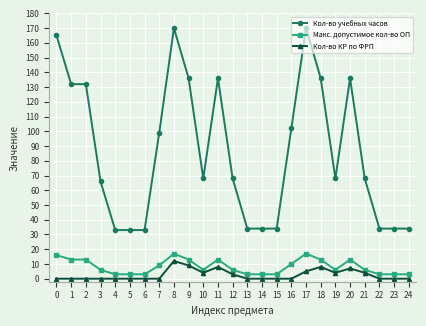

Is the value of Макс. допустимое кол-во ОП at 15 greater than the value of Кол-во учебных часов at 0?

No